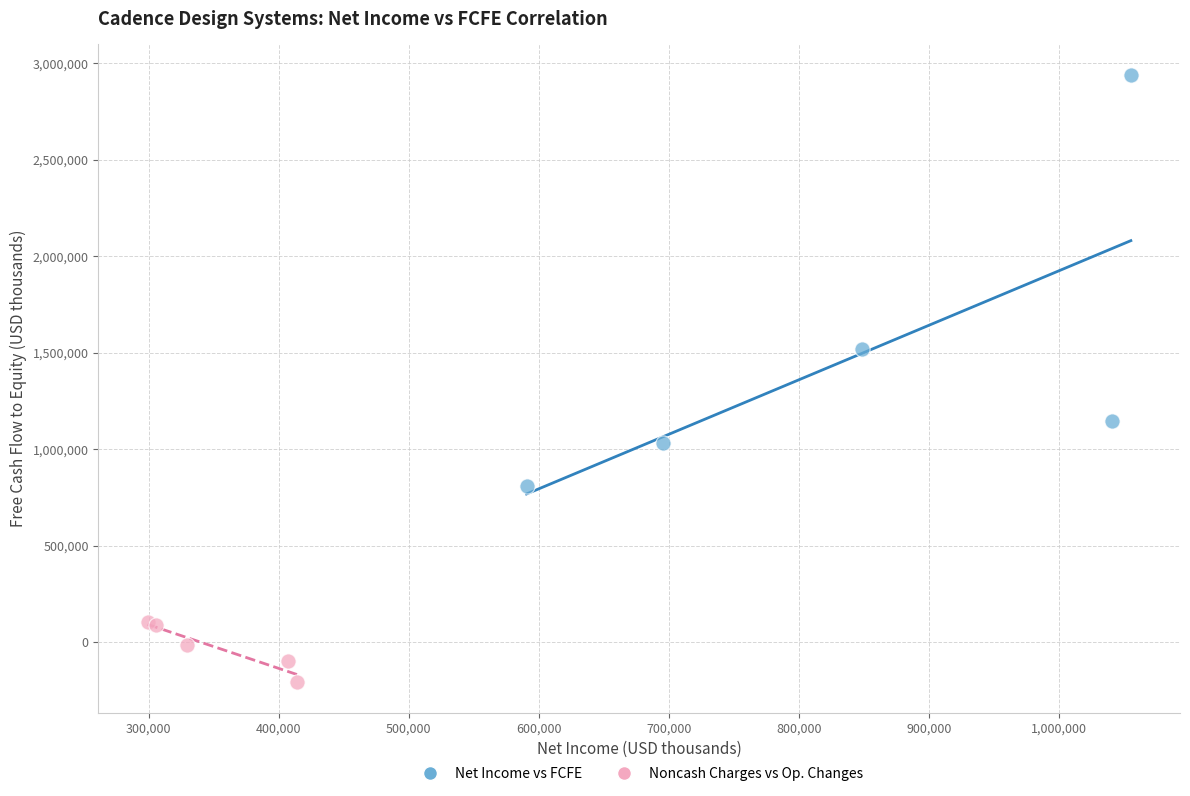

What are all the series names shown in the legend?

Net Income vs FCFE, Noncash Charges vs Op. Changes